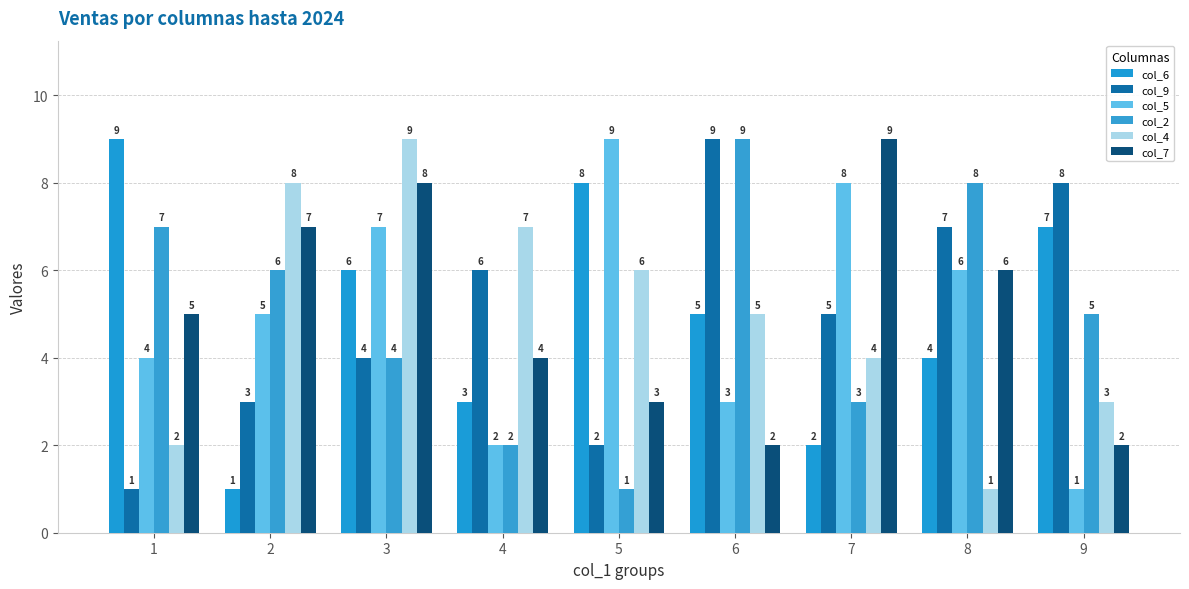

Are the bars grouped side by side (vs. stacked)?

Yes